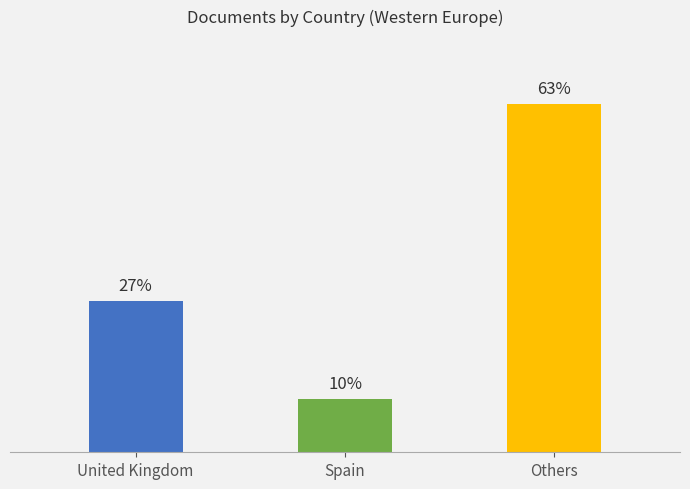

Between Others and Spain, which is larger?

Others